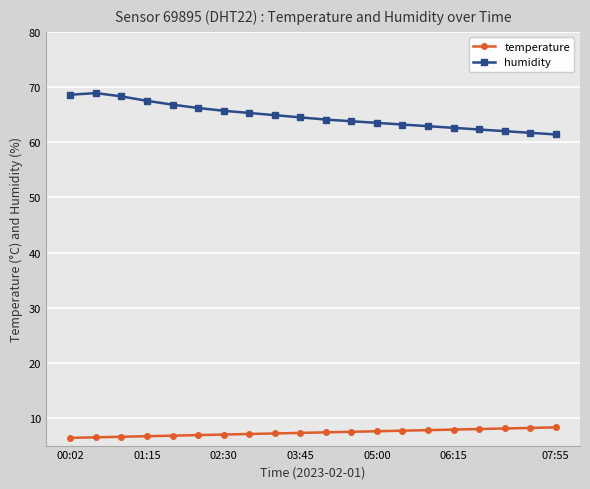

True or false: humidity has more than 0 points higher than both neighbors.

True